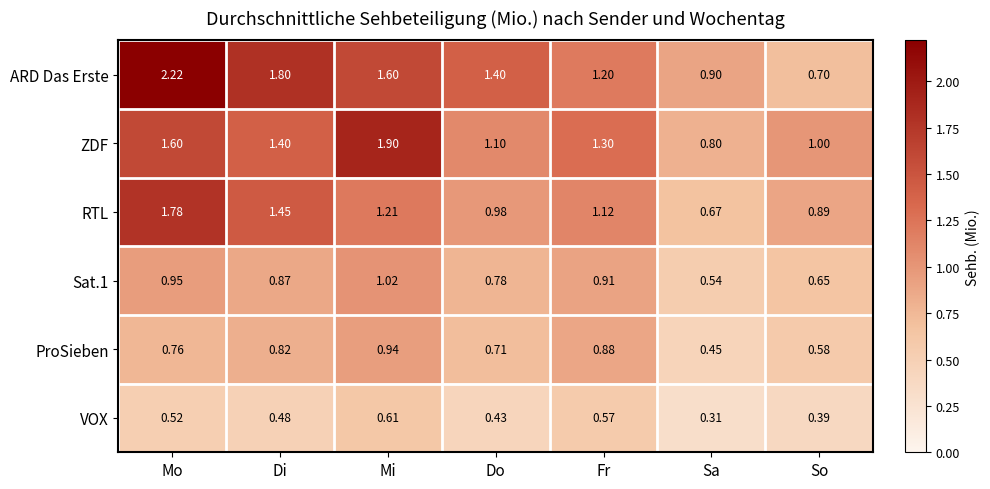

Where is RTL nearest to the value 1?

Do